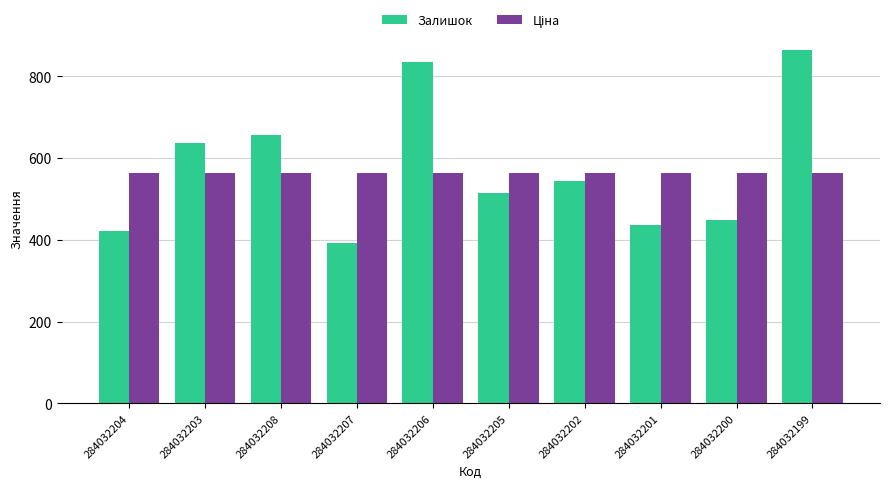

Where is Залишок nearest to the value 628?

284032203